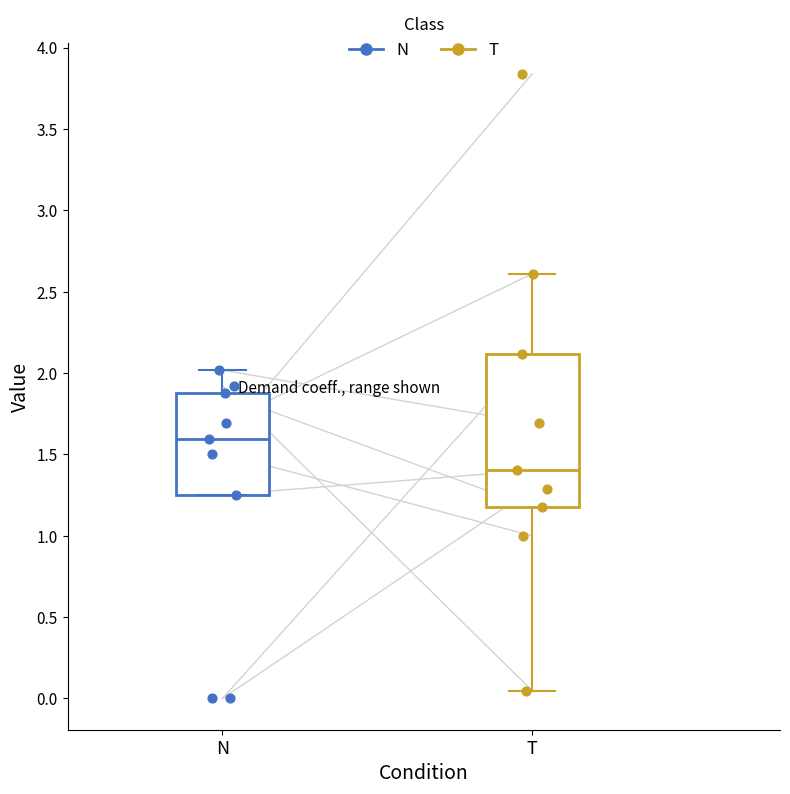

Reading left to right, transcribe this box plot: for each box, give where its median line is, the range the box spans, and where its two whiskers end, as read against the y-axis. The values are not printed on the chart, so give them approximately, as read against the axis.

N: median 1.60, box 1.25 to 1.90, whiskers 1.25 to 2.00
T: median 1.40, box 1.20 to 2.10, whiskers 0.05 to 2.60